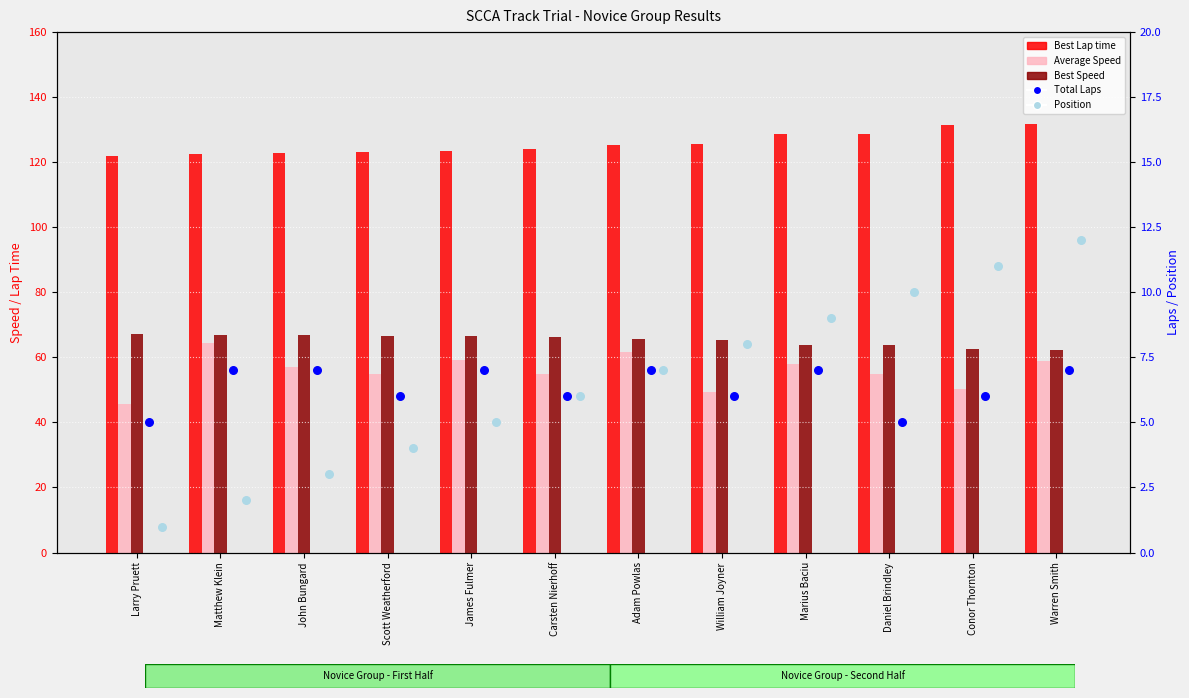

What is the total value across all series at Adam Powlas?

266.3